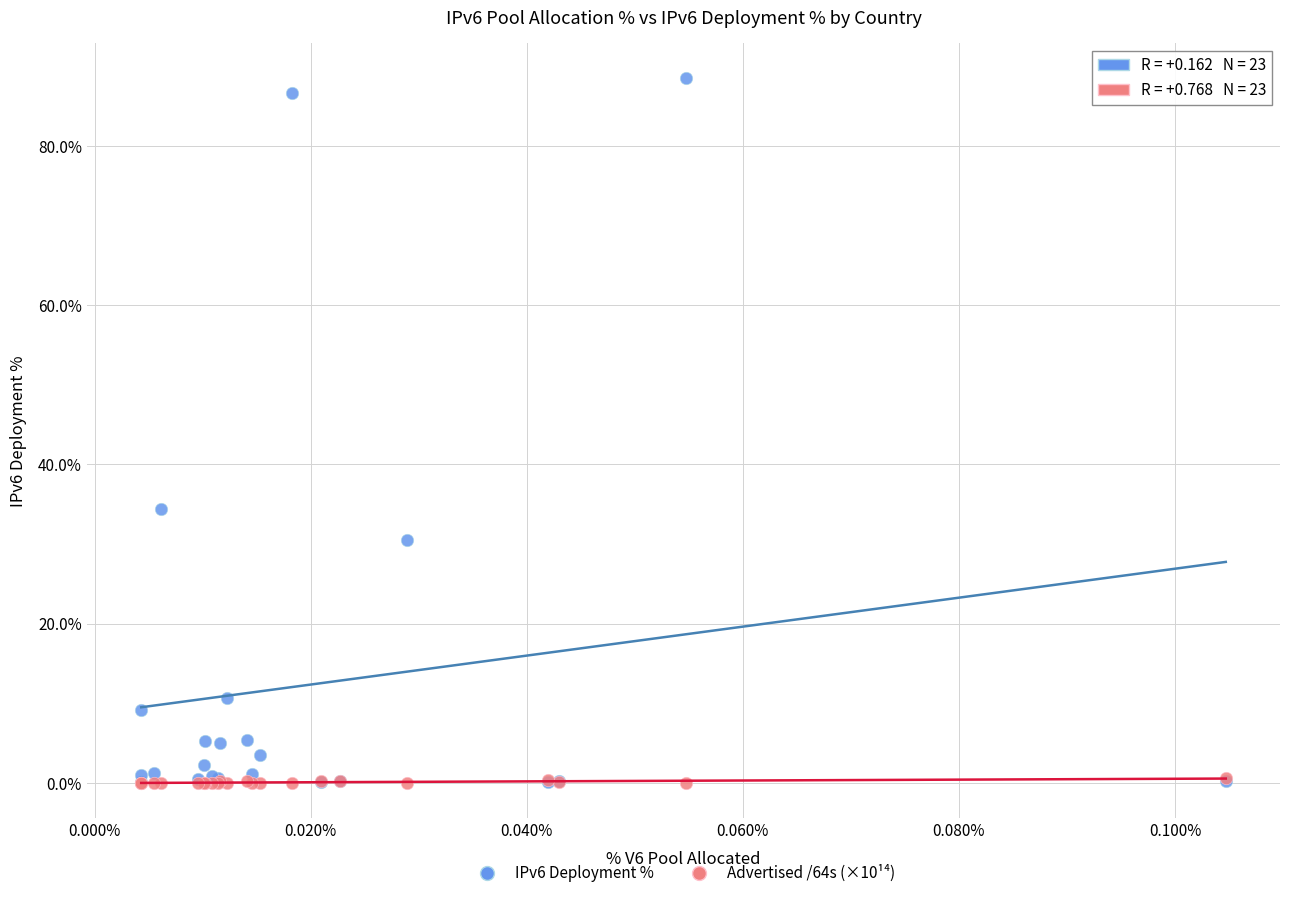

Across all series, what Y value is closest to 44?

34.4